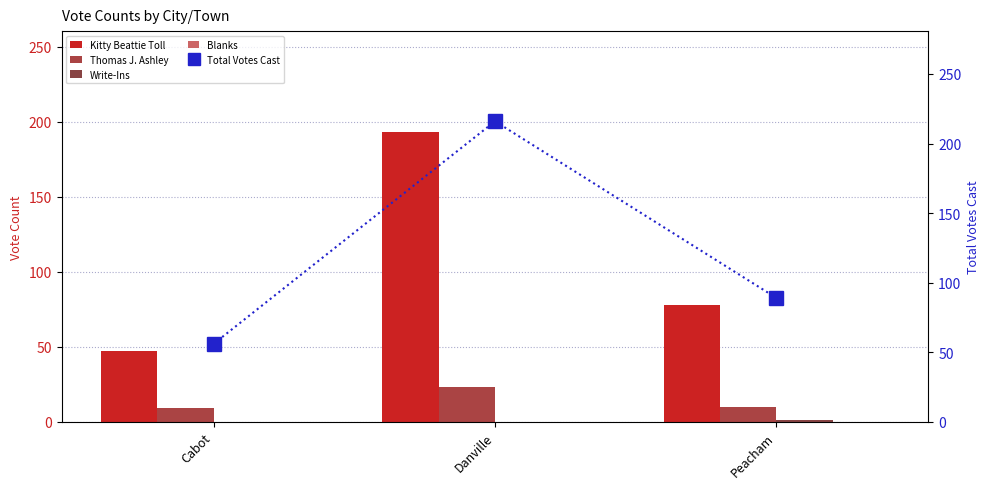

Which series has the largest range (max minus min)?

Total Votes Cast